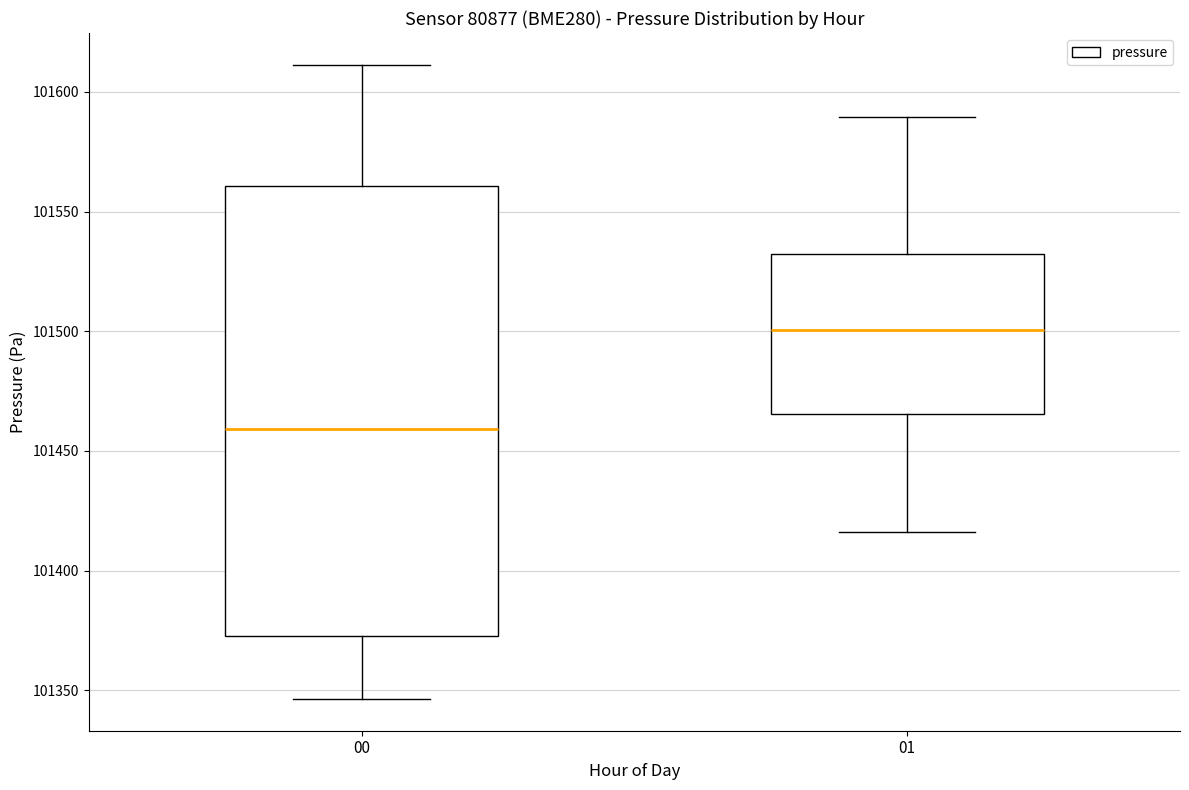

Reading left to right, transcribe this box plot: for each box, give where its median line is, the range the box spans, and where its two whiskers end, as read against the y-axis. The values are not printed on the chart, so give them approximately, as read against the axis.

00: median 101460, box 101375 to 101560, whiskers 101345 to 101610
01: median 101500, box 101465 to 101530, whiskers 101415 to 101590